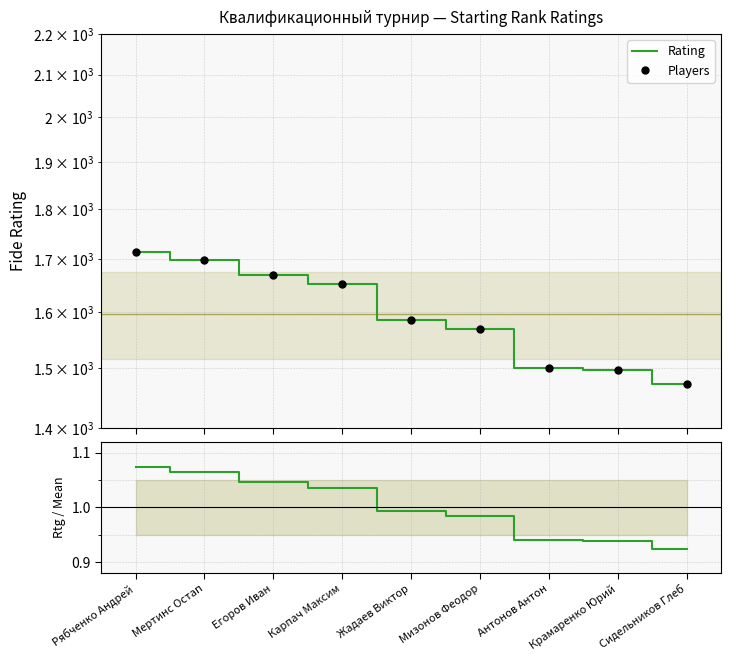

What is the spread (max minus min) of values at Егоров Иван?

1669.0